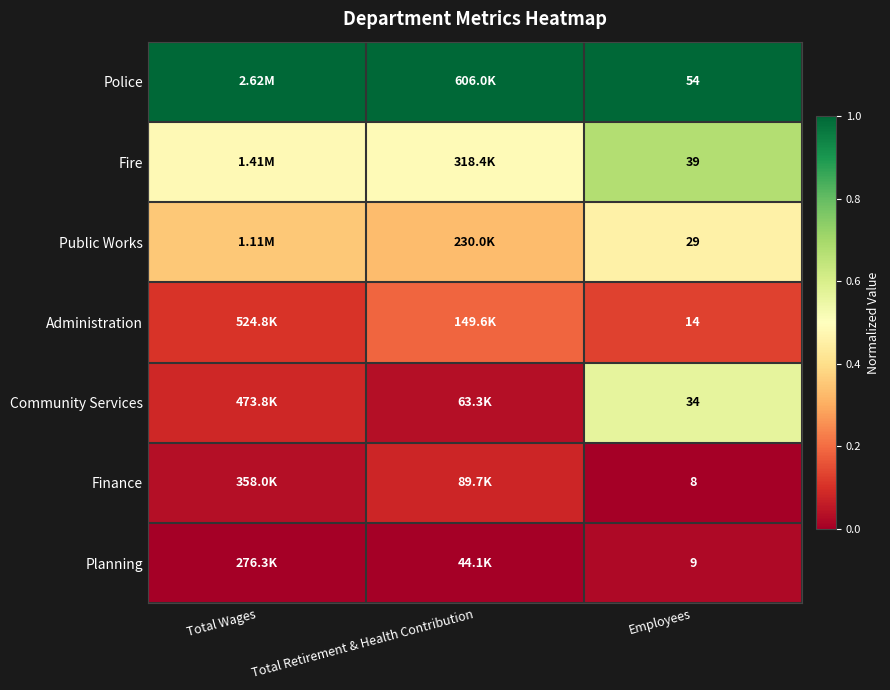

What is the spread (max minus min) of values at Total Wages?

1.0